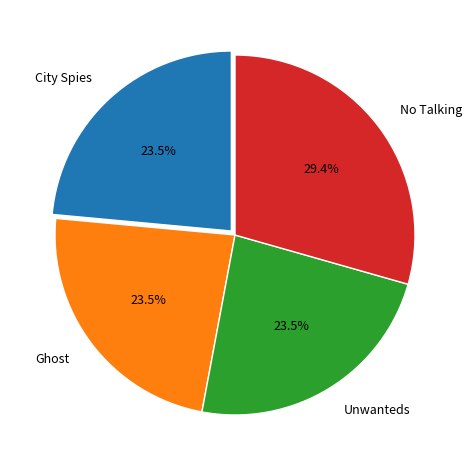

How many slices are in this pie chart?

4